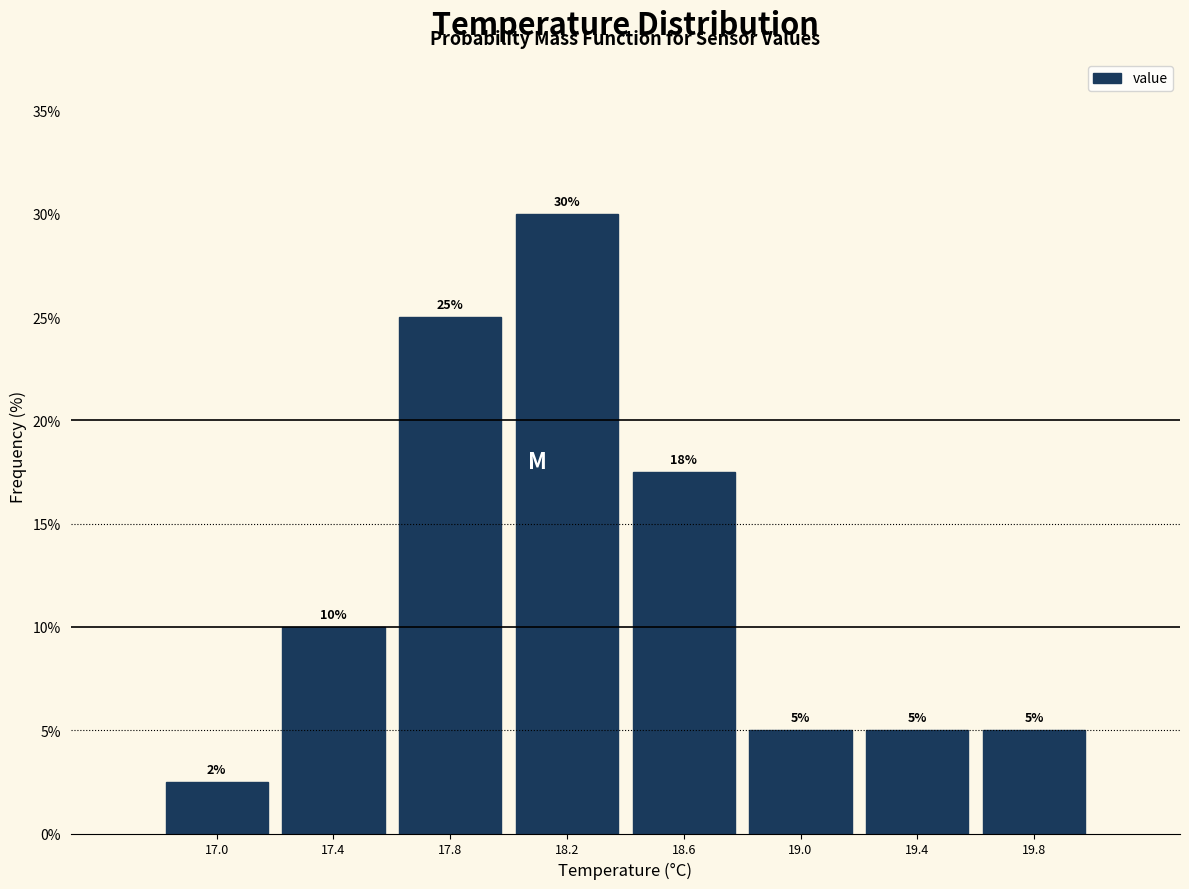

Over which range of the x-axis is the bar tallest?

18.0 to 18.4